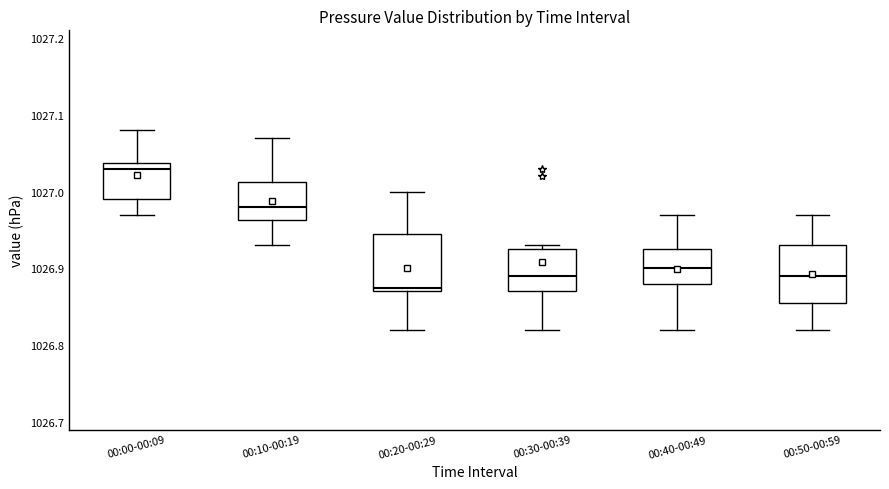

Reading left to right, transcribe this box plot: for each box, give where its median line is, the range the box spans, and where its two whiskers end, as read against the y-axis. The values are not printed on the chart, so give them approximately, as read against the axis.

00:00-00:09: median 1027.03, box 1026.99 to 1027.04, whiskers 1026.97 to 1027.08
00:10-00:19: median 1026.98, box 1026.96 to 1027.01, whiskers 1026.93 to 1027.07
00:20-00:29: median 1026.88, box 1026.87 to 1026.95, whiskers 1026.82 to 1027.00
00:30-00:39: median 1026.89, box 1026.87 to 1026.93, whiskers 1026.82 to 1026.93 (just above the box's upper edge)
00:40-00:49: median 1026.90, box 1026.88 to 1026.93, whiskers 1026.82 to 1026.97
00:50-00:59: median 1026.89, box 1026.86 to 1026.93, whiskers 1026.82 to 1026.97